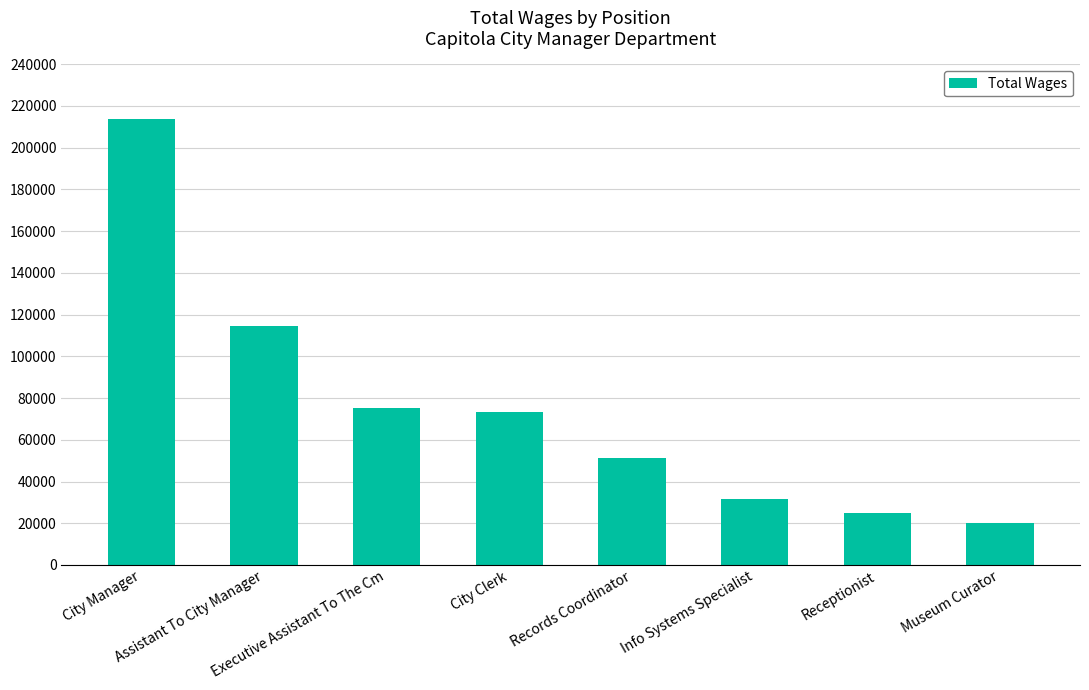

What is the sum of all values?

604946